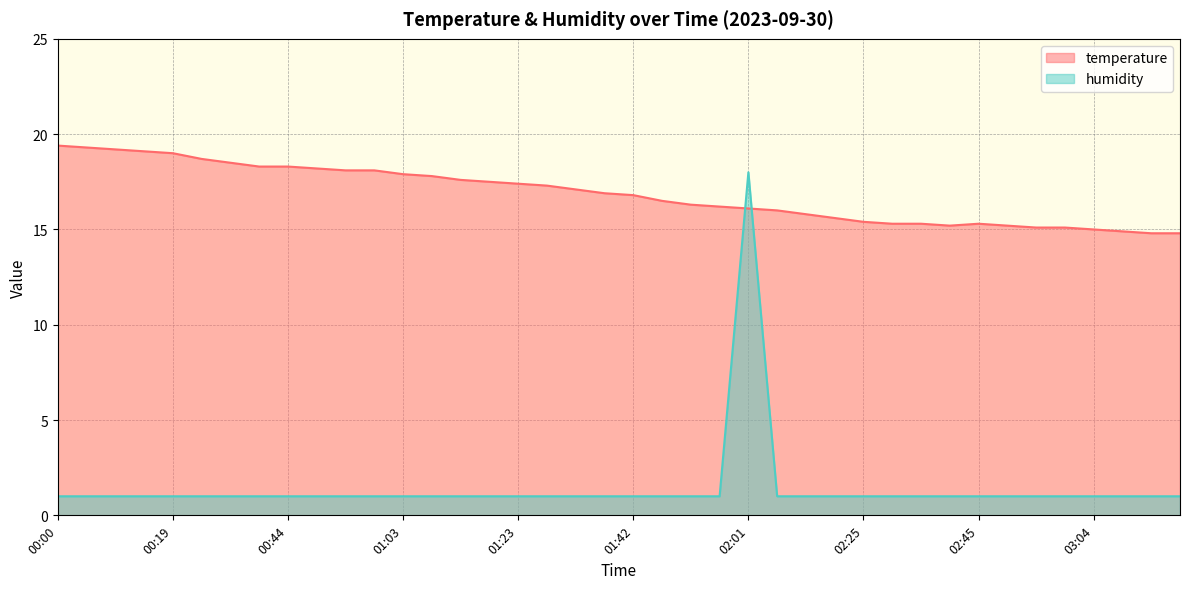

Reading left to right, extract all data points from this chart.

temperature: 00:00=19.4	00:04=19.3	00:09=19.2	00:14=19.1	00:19=19.0	00:29=18.7	00:34=18.5	00:39=18.3	00:44=18.3	00:49=18.2	00:54=18.1	00:59=18.1	01:03=17.9	01:08=17.8	01:13=17.6	01:18=17.5	01:23=17.4	01:27=17.3	01:32=17.1	01:37=16.9	01:42=16.8	01:47=16.5	01:51=16.3	01:56=16.2	02:01=16.1	02:06=16.0	02:10=15.8	02:15=15.6	02:25=15.4	02:30=15.3	02:35=15.3	02:40=15.2	02:45=15.3	02:49=15.2	02:54=15.1	02:59=15.1	03:04=15.0	03:09=14.9	03:13=14.8	03:18=14.8
humidity: 00:00=1.0	00:04=1.0	00:09=1.0	00:14=1.0	00:19=1.0	00:29=1.0	00:34=1.0	00:39=1.0	00:44=1.0	00:49=1.0	00:54=1.0	00:59=1.0	01:03=1.0	01:08=1.0	01:13=1.0	01:18=1.0	01:23=1.0	01:27=1.0	01:32=1.0	01:37=1.0	01:42=1.0	01:47=1.0	01:51=1.0	01:56=1.0	02:01=18.0	02:06=1.0	02:10=1.0	02:15=1.0	02:25=1.0	02:30=1.0	02:35=1.0	02:40=1.0	02:45=1.0	02:49=1.0	02:54=1.0	02:59=1.0	03:04=1.0	03:09=1.0	03:13=1.0	03:18=1.0